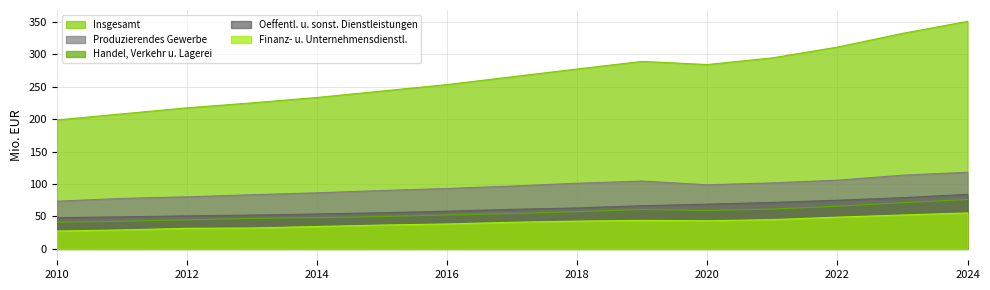

What is the value of the Handel, Verkehr u. Lagerei point at the 1st from the left?

41.0